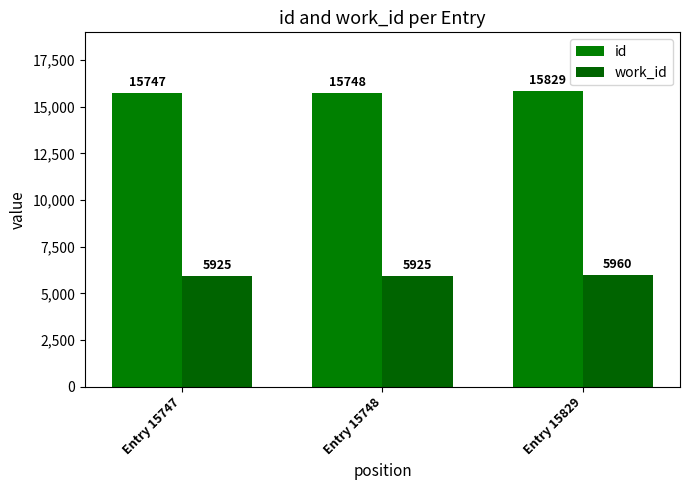

Reading left to right, list all the values displayed in this chart.

id: 15747	15748	15829
work_id: 5925	5925	5960